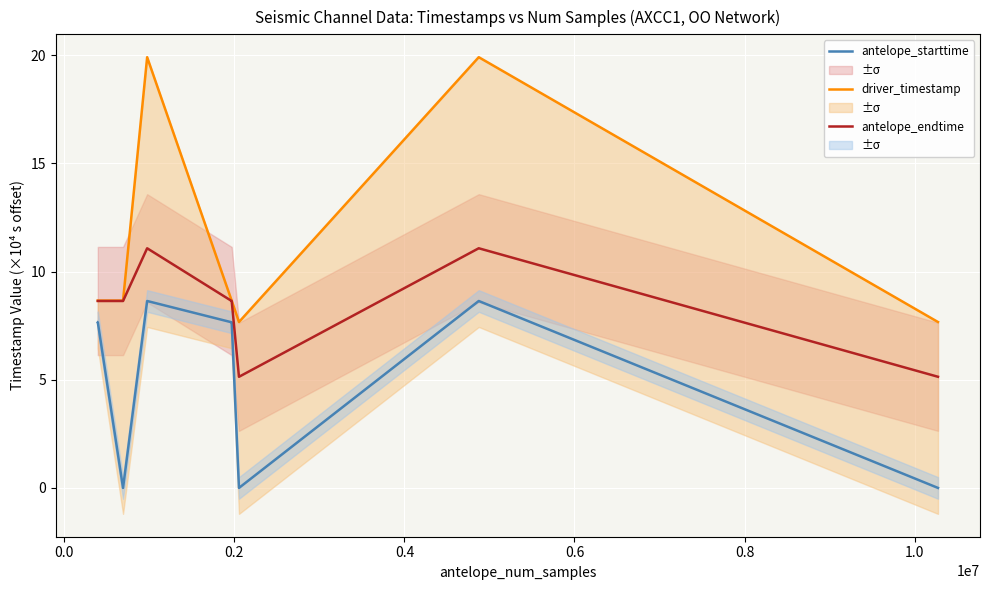

Which series has the largest range (max minus min)?

driver_timestamp